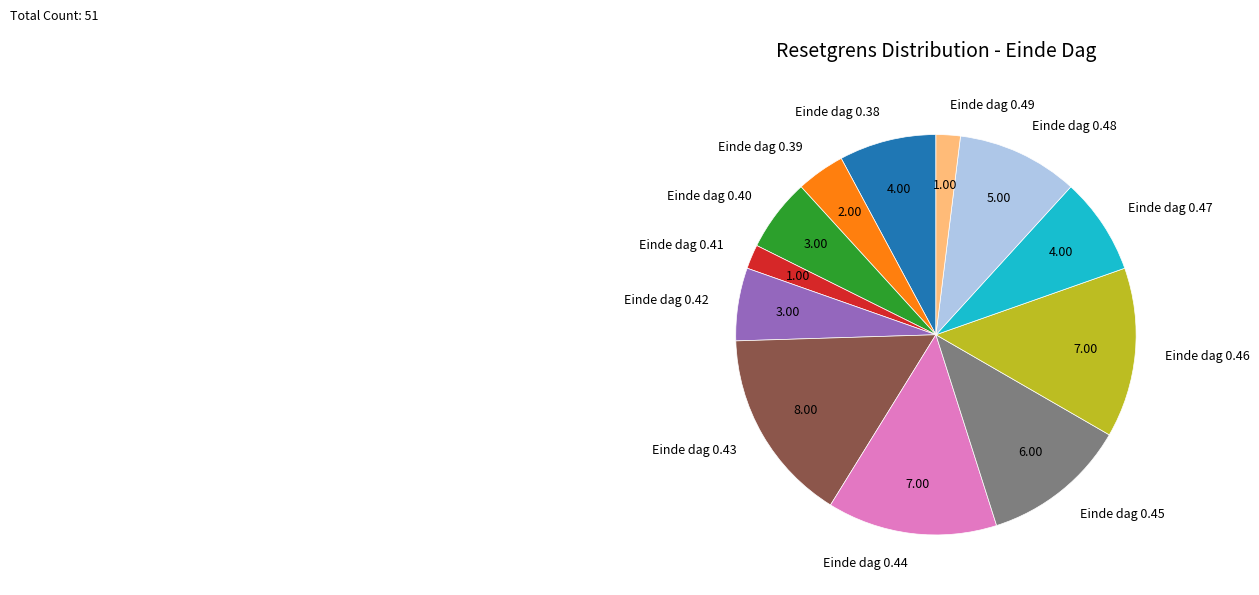

Count the number of slices in the pie.

12